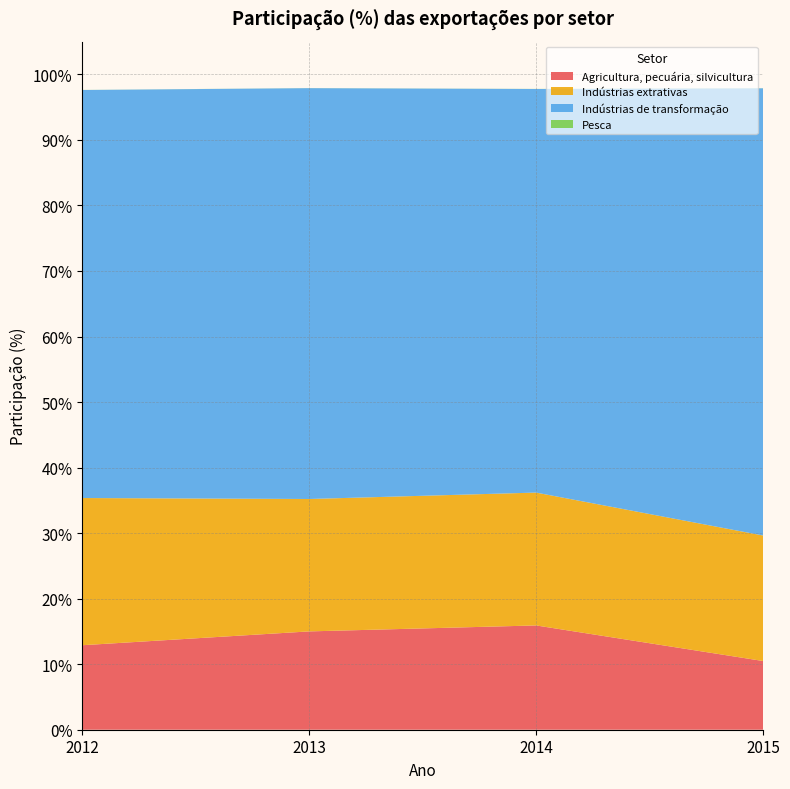

Reading left to right, what are all the values shown in this chart?

Agricultura, pecuária, silvicultura: 2012=12.9	2013=15.0	2014=15.9	2015=10.5
Indústrias extrativas: 2012=22.5	2013=20.2	2014=20.3	2015=19.2
Indústrias de transformação: 2012=62.3	2013=62.7	2014=61.6	2015=68.2
Pesca: 2012=0.0	2013=0.0	2014=0.0	2015=0.0